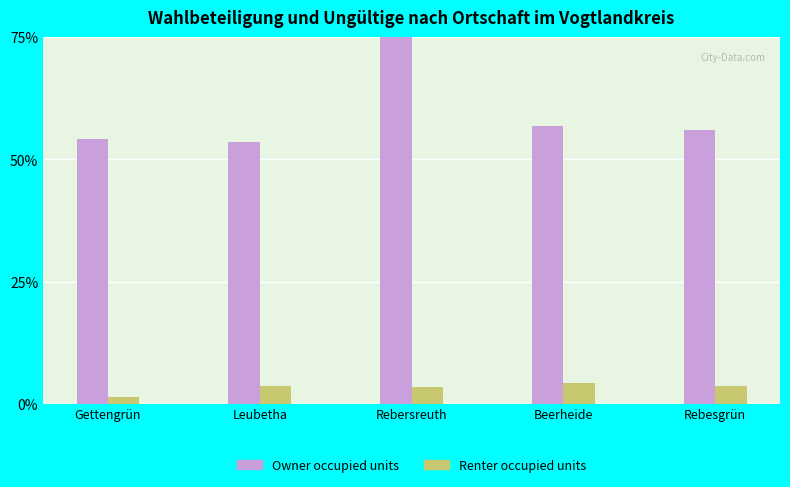

What is the value of the Owner occupied units bar at the 2nd from the left?

53.6